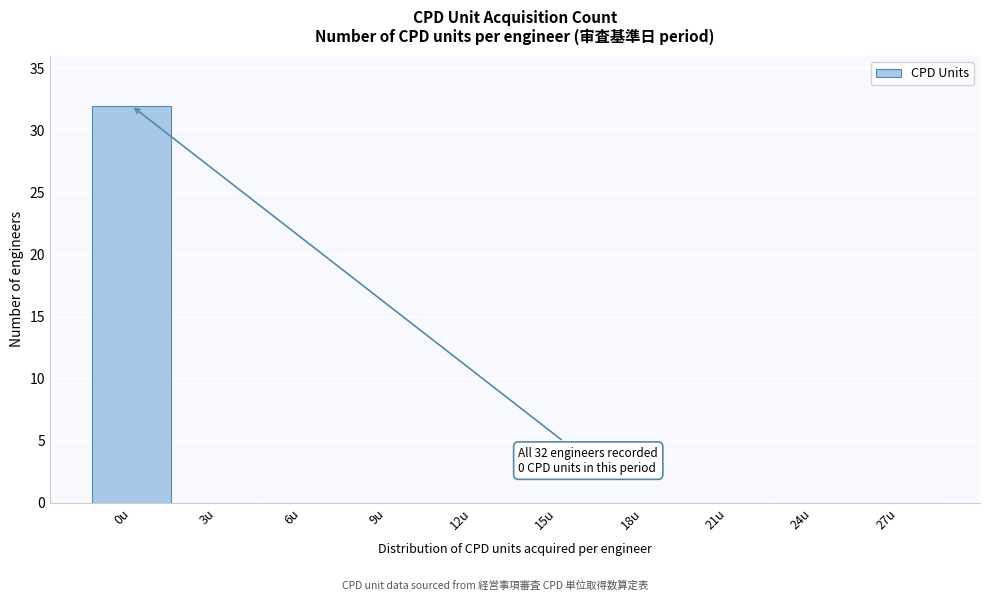

Reading left to right, list all the values displayed in this chart.

0u=32	3u=0	6u=0	9u=0	12u=0	15u=0	18u=0	21u=0	24u=0	27u=0